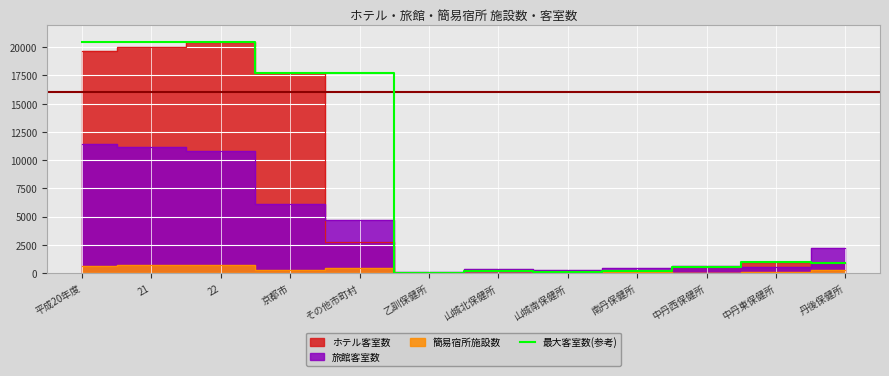

Where is the first local maximum?

山城北保健所